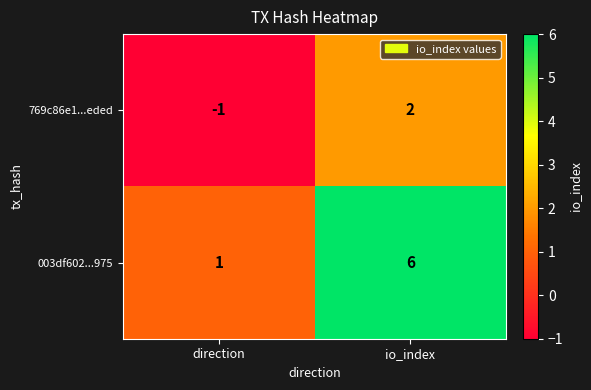

Where is 769c86e1...eded nearest to the value 0?

direction